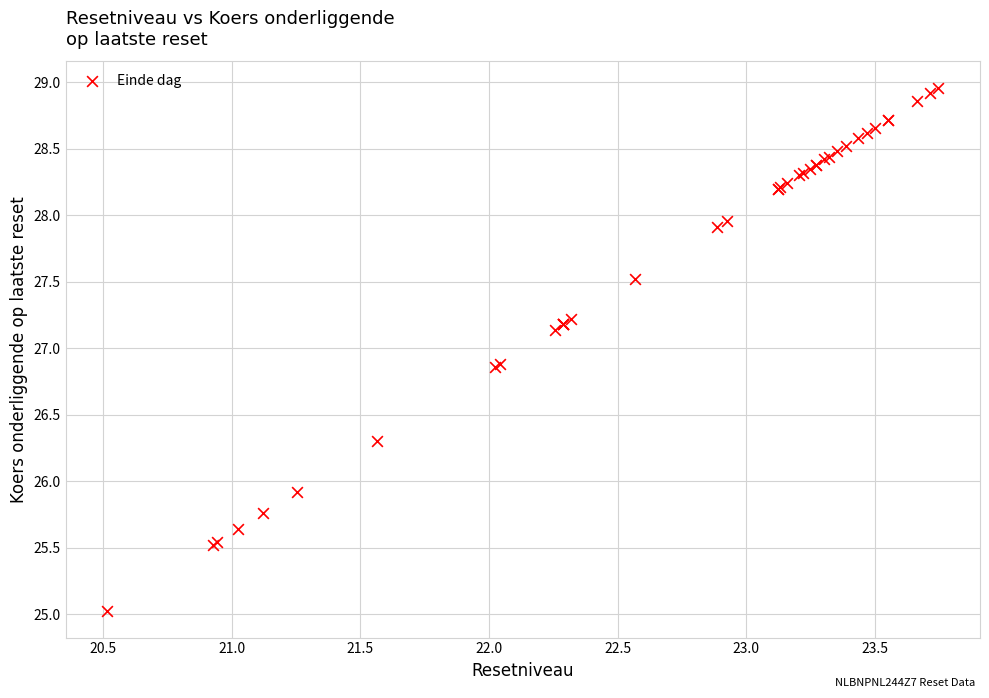

What Y value in the scatter plot is closest to 26?

25.9